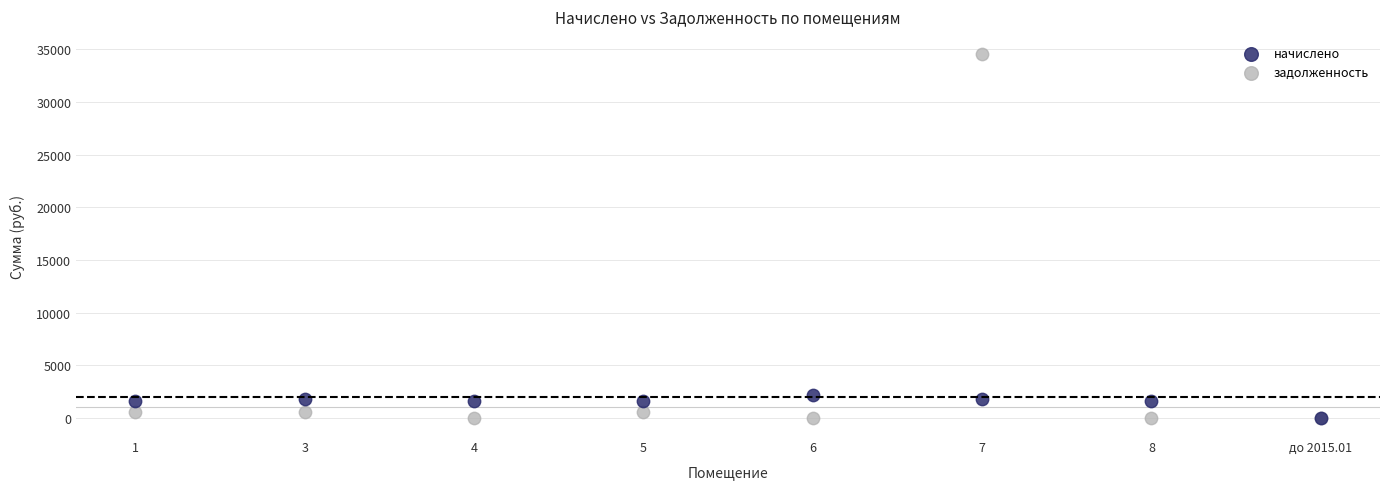

Across all series, what Y value is closest to 17277?

2203.3